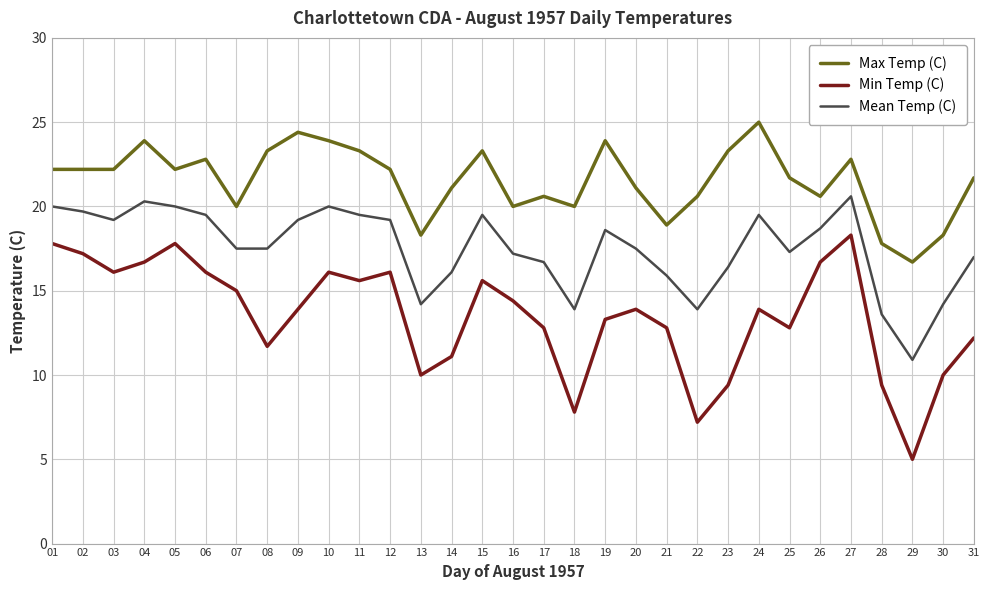

What is the difference between the Min Temp (C) values at 09 and 16?

0.5